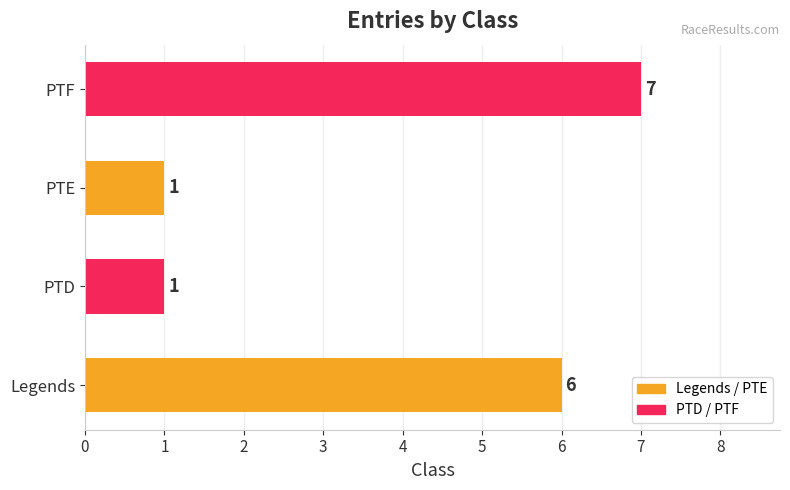

Reading right to left, transcribe all the data shown in this chart.

7	1	1	6